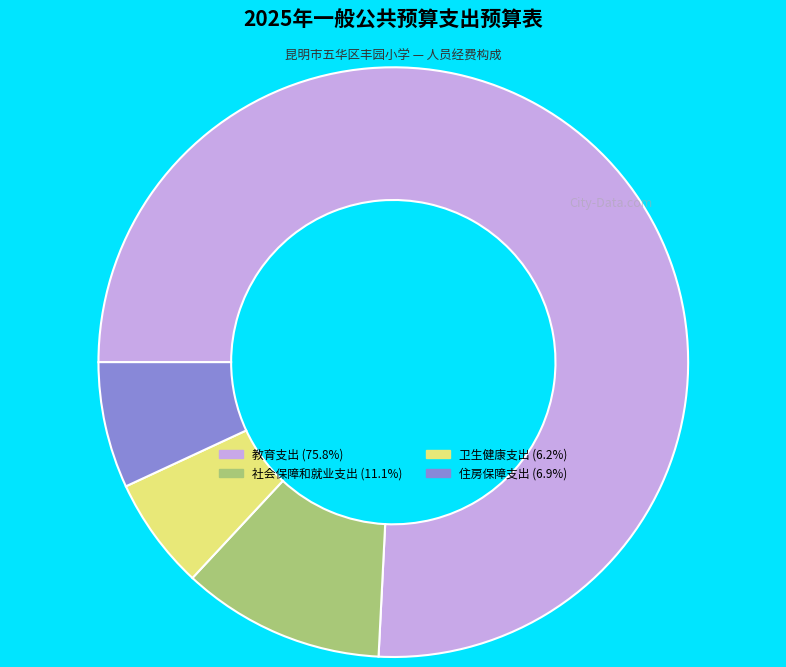

Is the sum of 社会保障和就业支出 (11.1%) and 教育支出 (75.8%) greater than half?

Yes